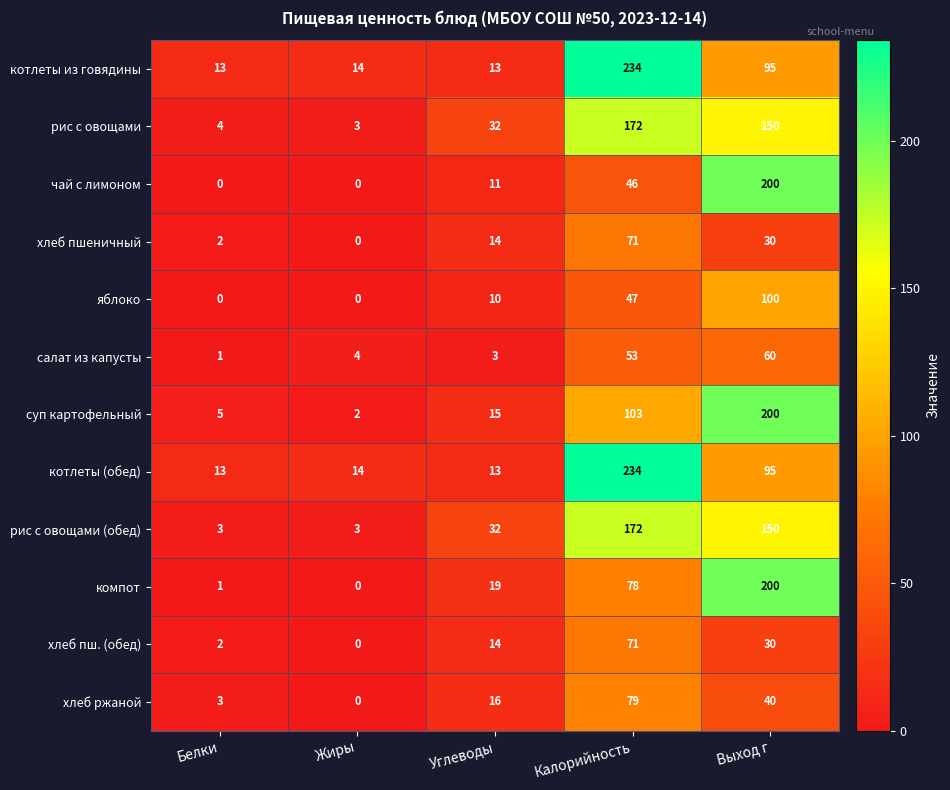

The value of компот at Жиры is 0. True or false?

True